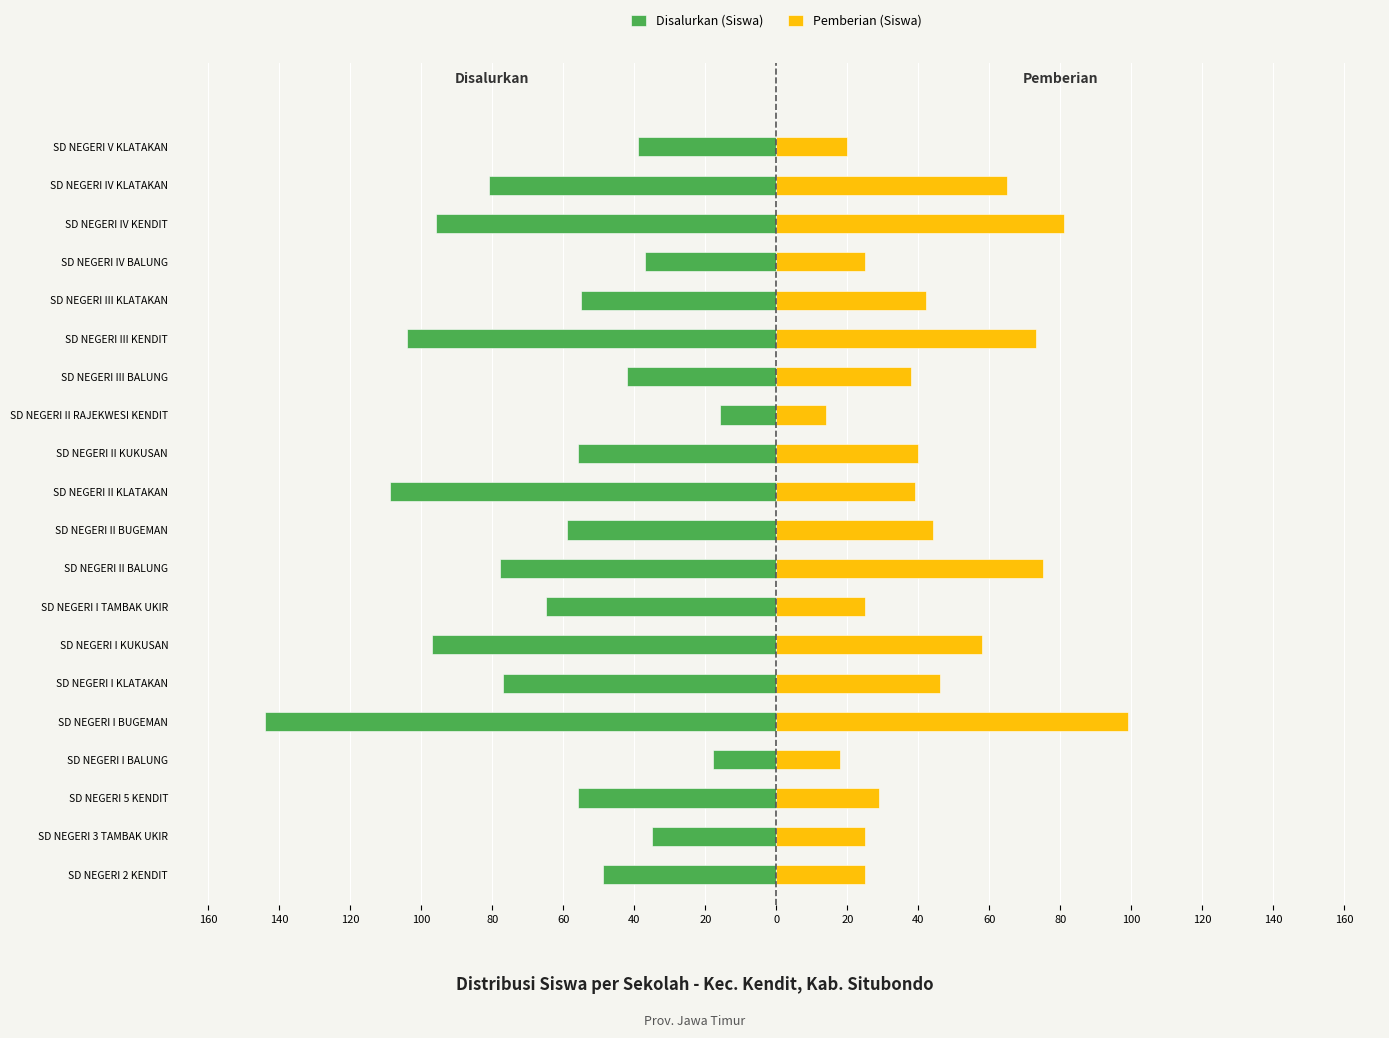

True or false: Pemberian (Siswa) has a value of 29 at SD NEGERI 5 KENDIT.

True